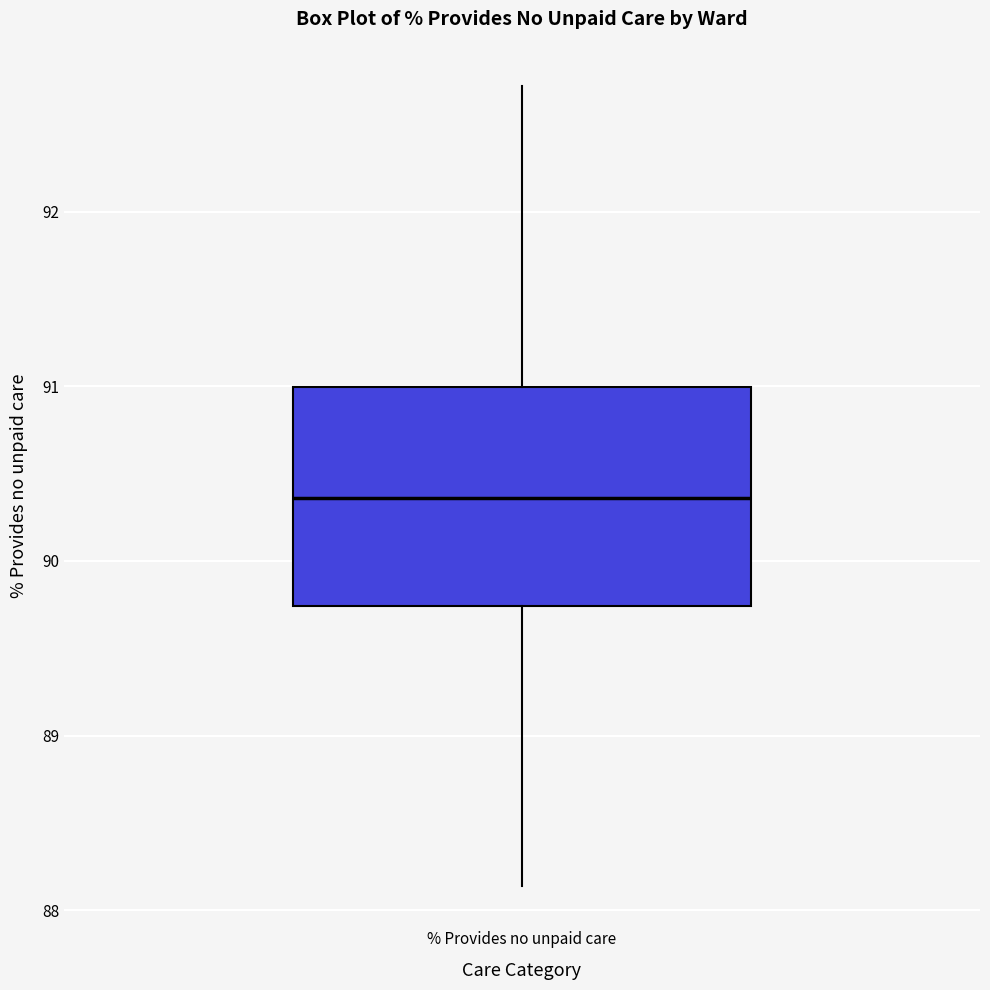

Where is the upper edge of the box for % Provides no unpaid care on the y-axis? The values are not printed on the chart, so give them approximately, as read against the axis.

91.0